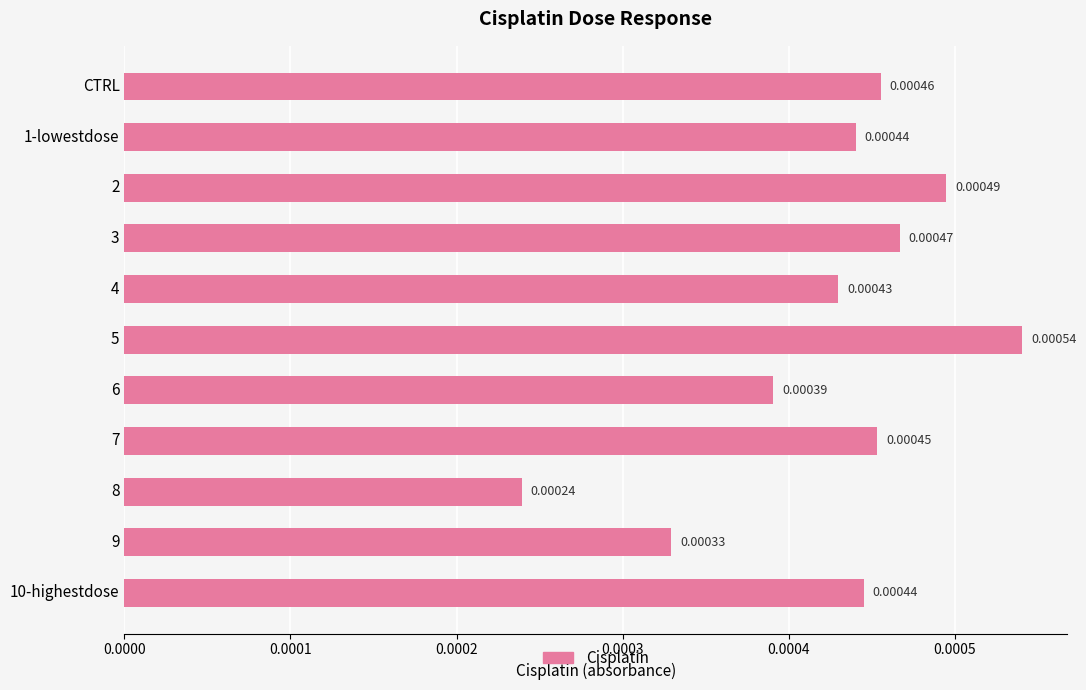

Which category has the lowest value across all series?

8